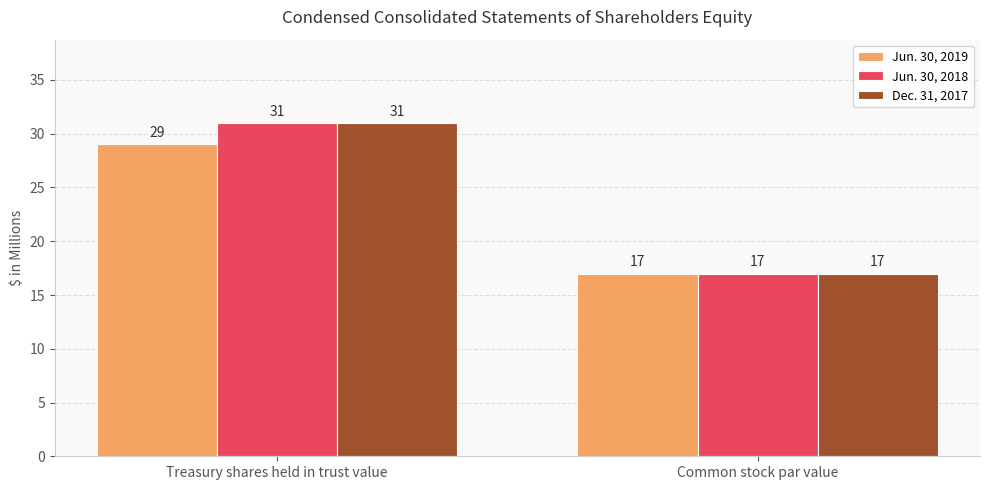

What is the total value across all series at Treasury shares held in trust value?

91